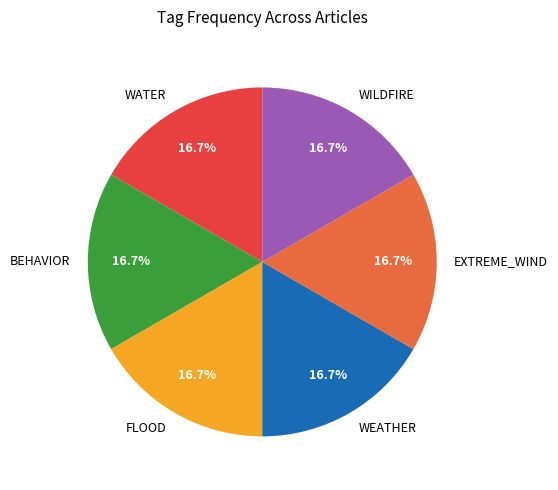

What is the total percentage of WEATHER and FLOOD?

33.3%